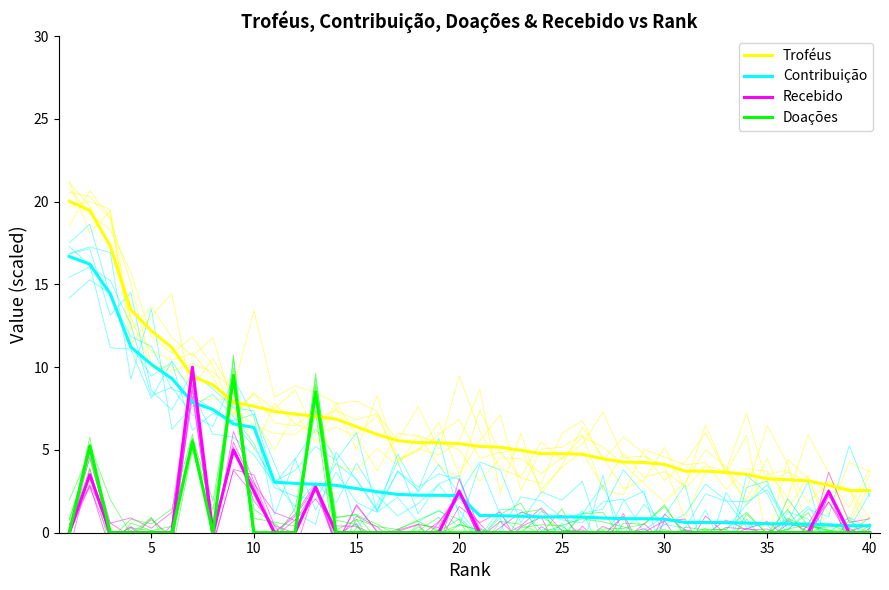

Which series has the widest spread of values?

Troféus